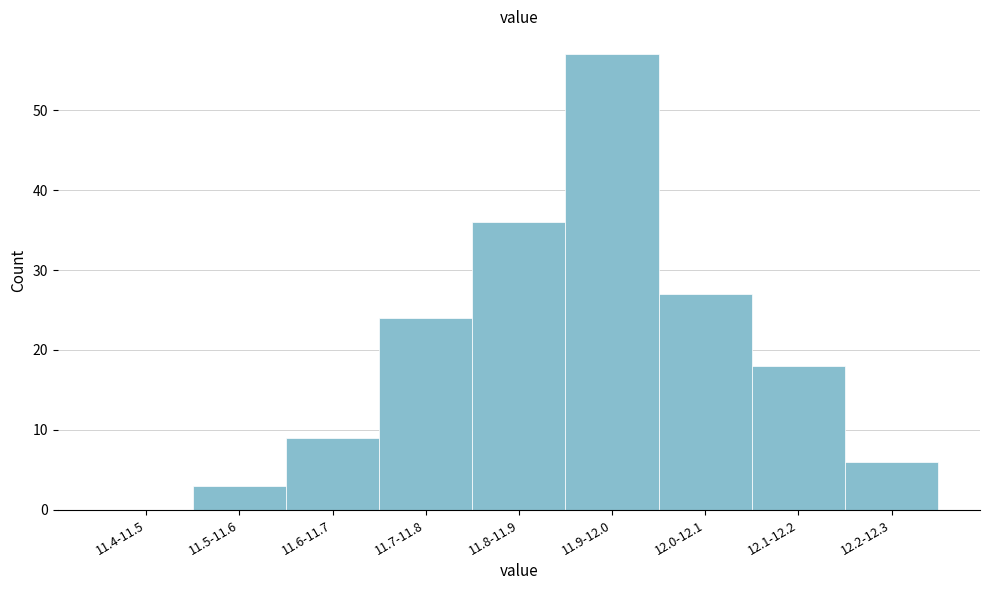

Reading left to right, transcribe all the data shown in this chart.

11.4-11.5=0	11.5-11.6=3	11.6-11.7=9	11.7-11.8=24	11.8-11.9=36	11.9-12.0=57	12.0-12.1=27	12.1-12.2=18	12.2-12.3=6